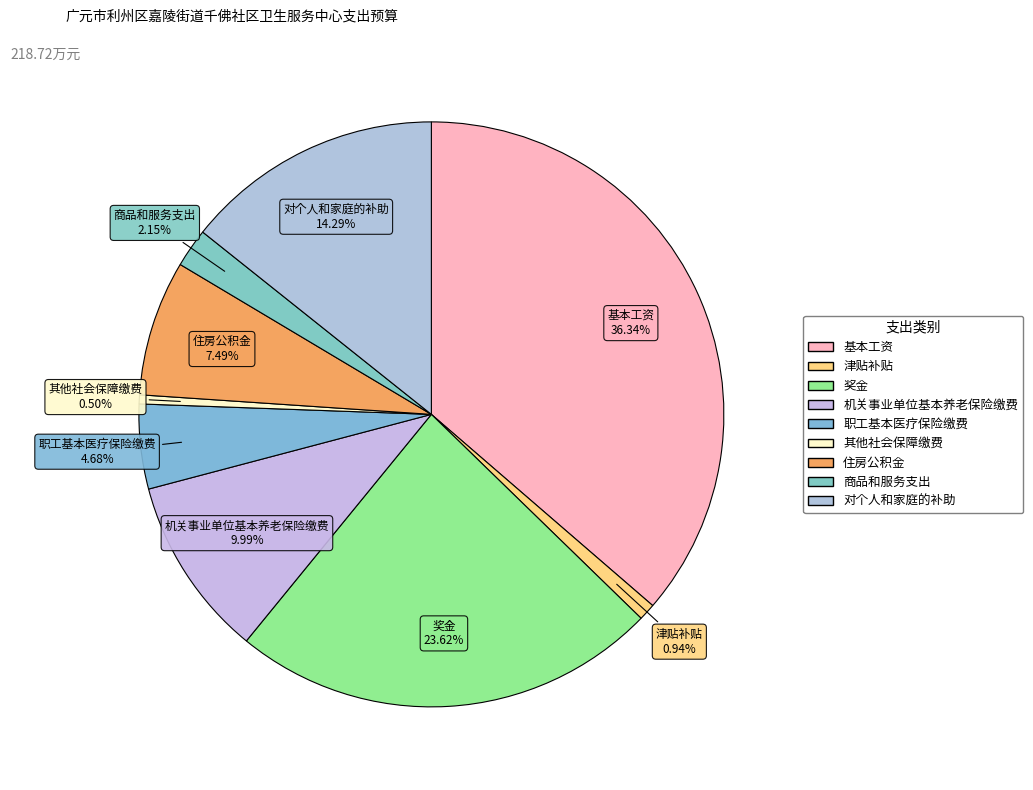

Does any single category account for the majority?

No